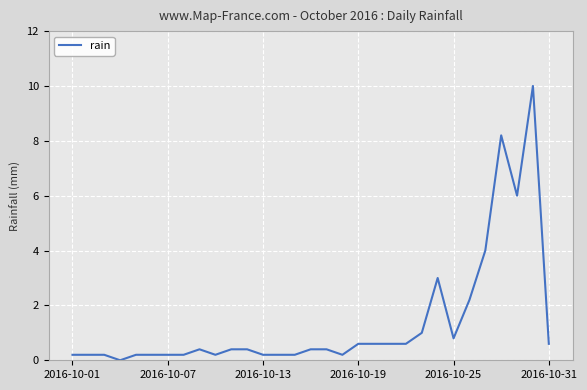

What is the maximum value shown in the chart?

10.0